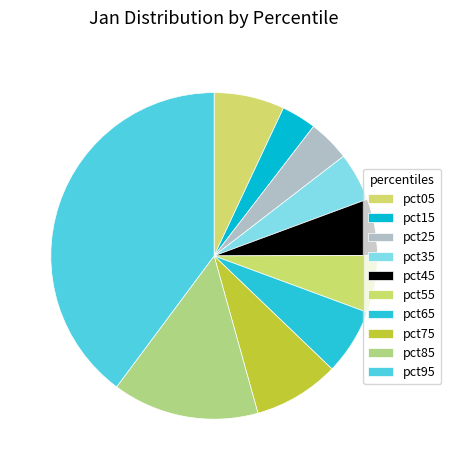

To the nearest percent, what percentage of the pie is pct35?

5%